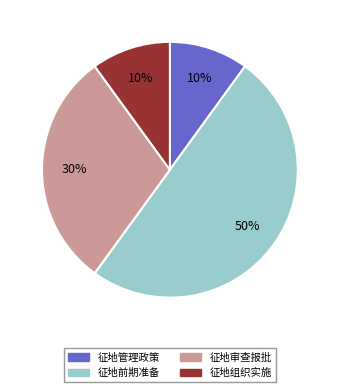

To the nearest percent, what is the difference between the largest and smallest slice percentages?

40%